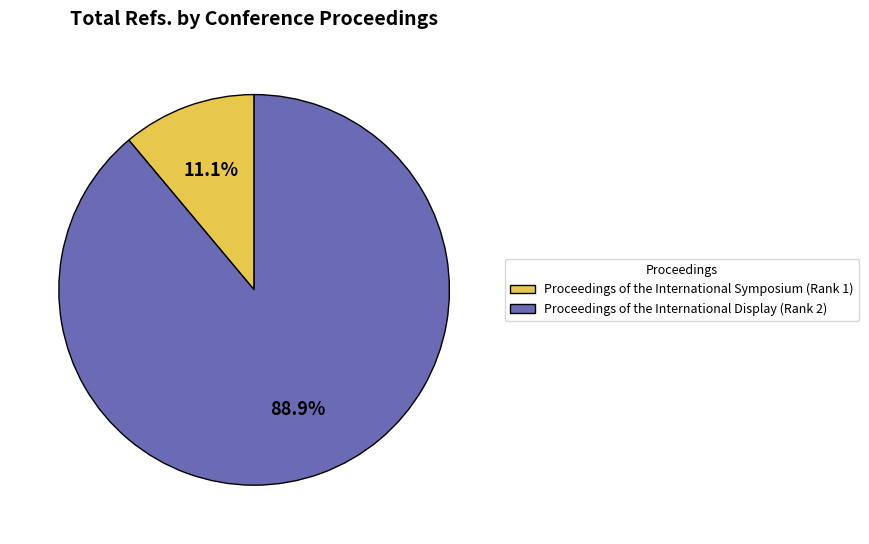

To the nearest percent, what is the average slice percentage?

50%